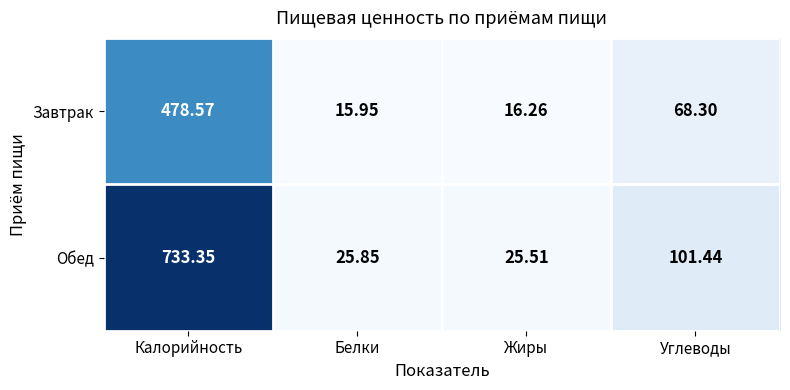

Which label corresponds to the smallest value in the chart?

Белки